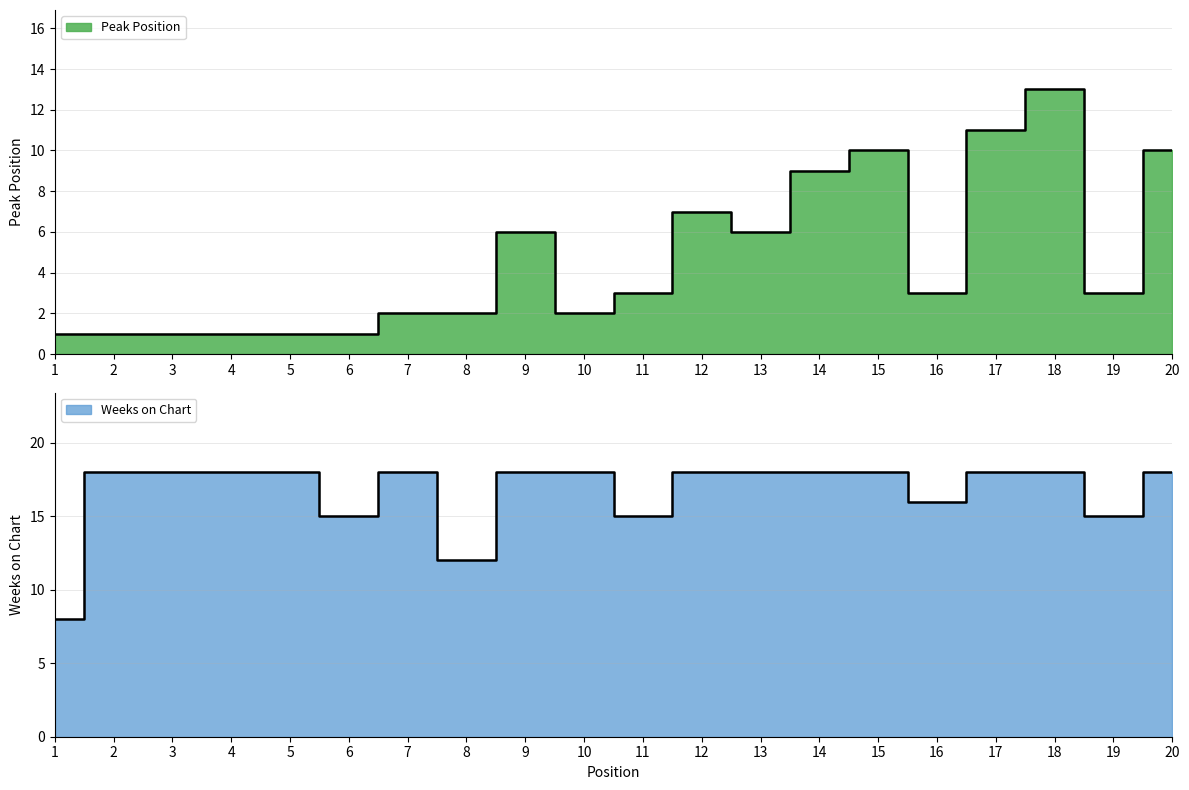

Where does the Peak Position series first go above 3?

9